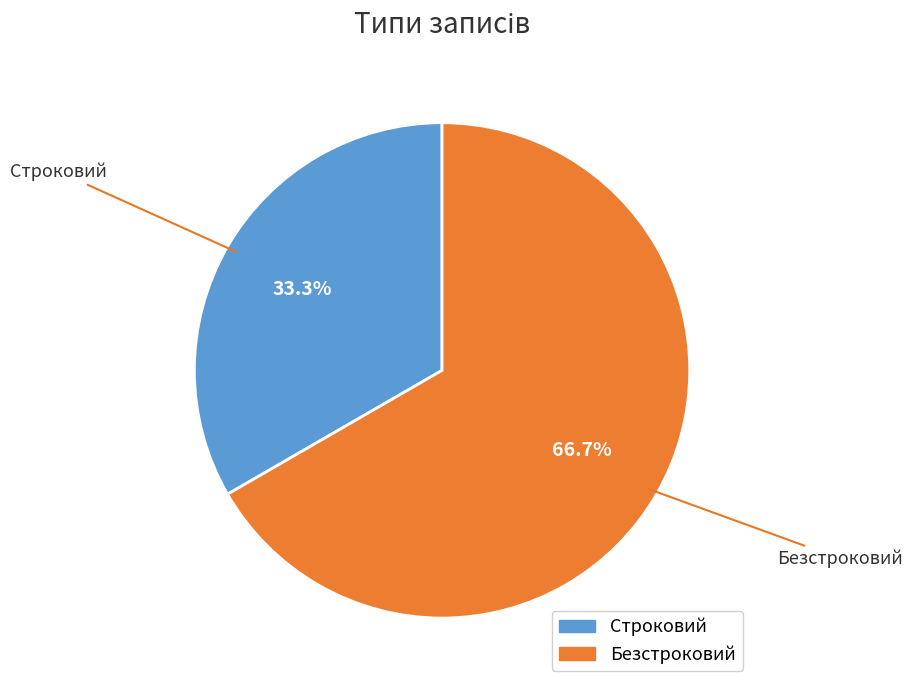

To the nearest percent, what is the average slice percentage?

50%